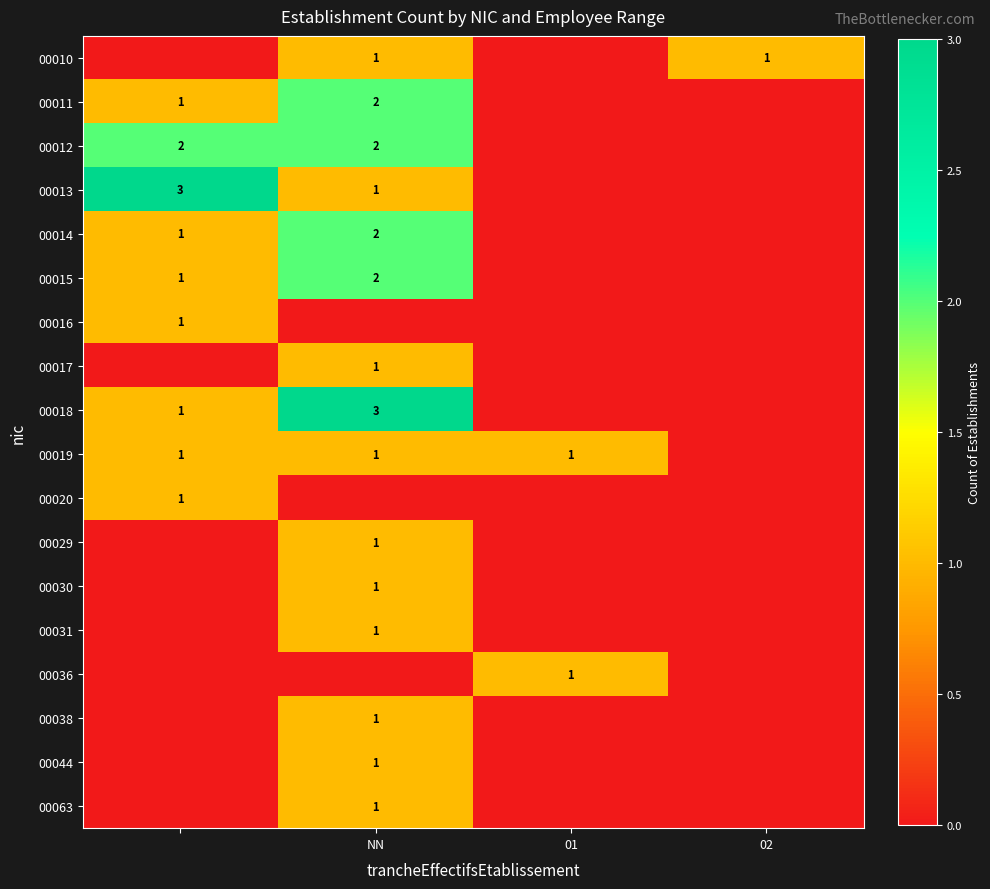

Is it true that 00012 equals 0 at NN?

False